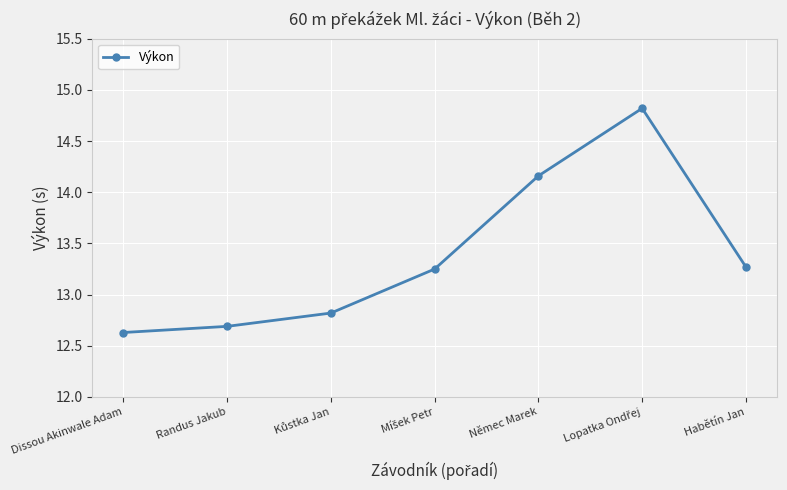

What is the value of the 1st point from the left?

12.6